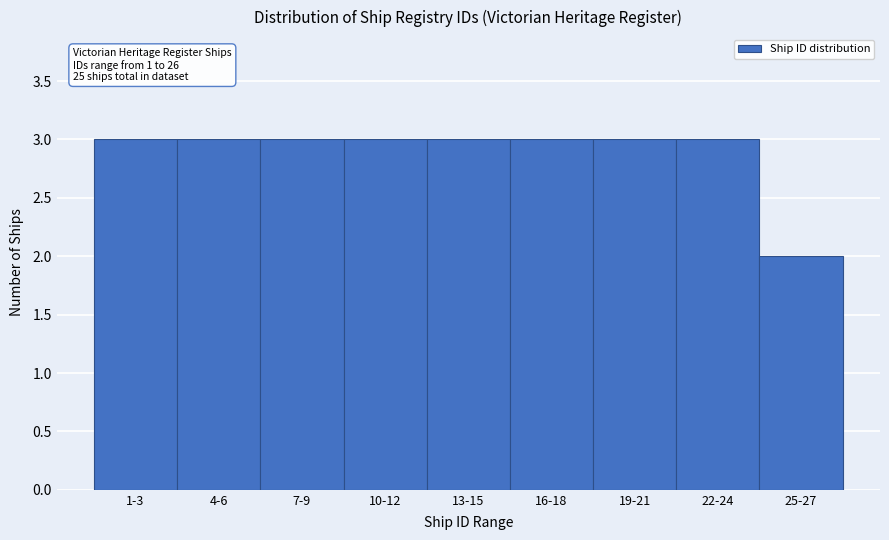

Reading left to right, what are all the values shown in this chart?

1-3=3	4-6=3	7-9=3	10-12=3	13-15=3	16-18=3	19-21=3	22-24=3	25-27=2